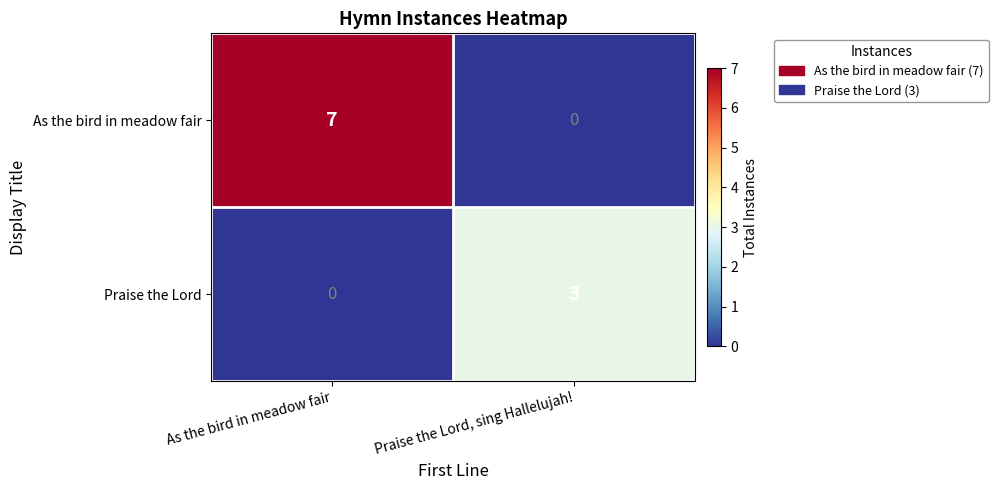

Reading left to right, what are all the values shown in this chart?

As the bird in meadow fair: As the bird in meadow fair=7	Praise the Lord, sing Hallelujah!=0
Praise the Lord: As the bird in meadow fair=0	Praise the Lord, sing Hallelujah!=3